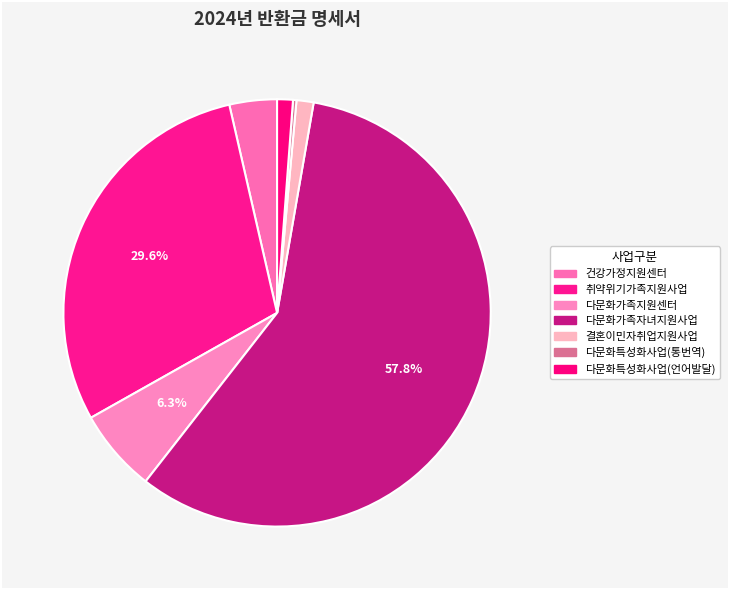

What is the change in value from 취약위기가족지원사업 to 다문화가족자녀지원사업?

+53731675